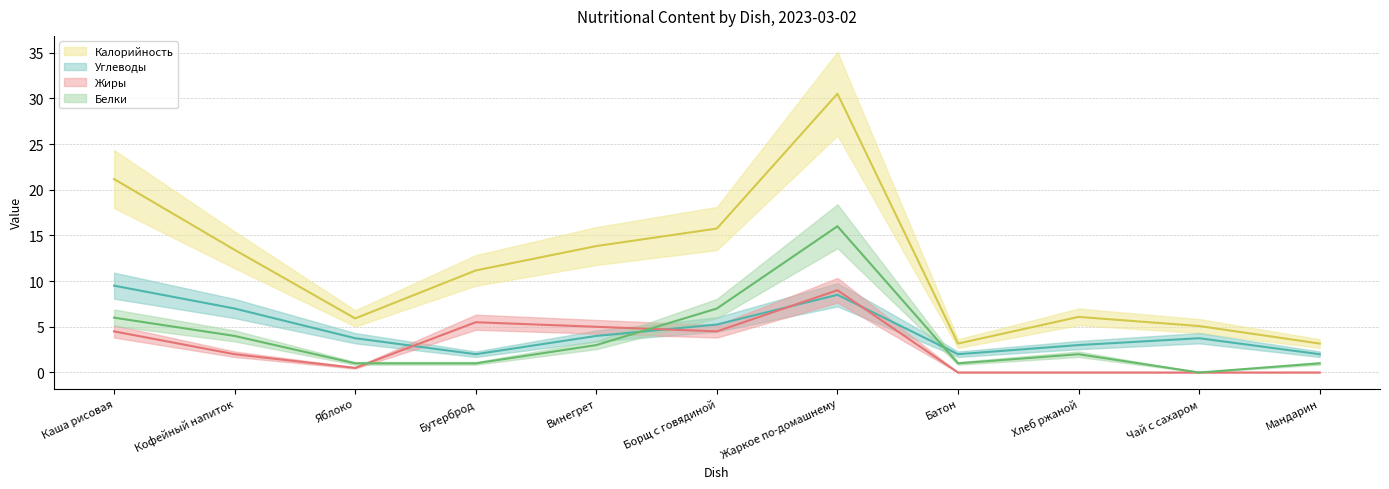

How many data points in Углеводы (line) are above 3?

7